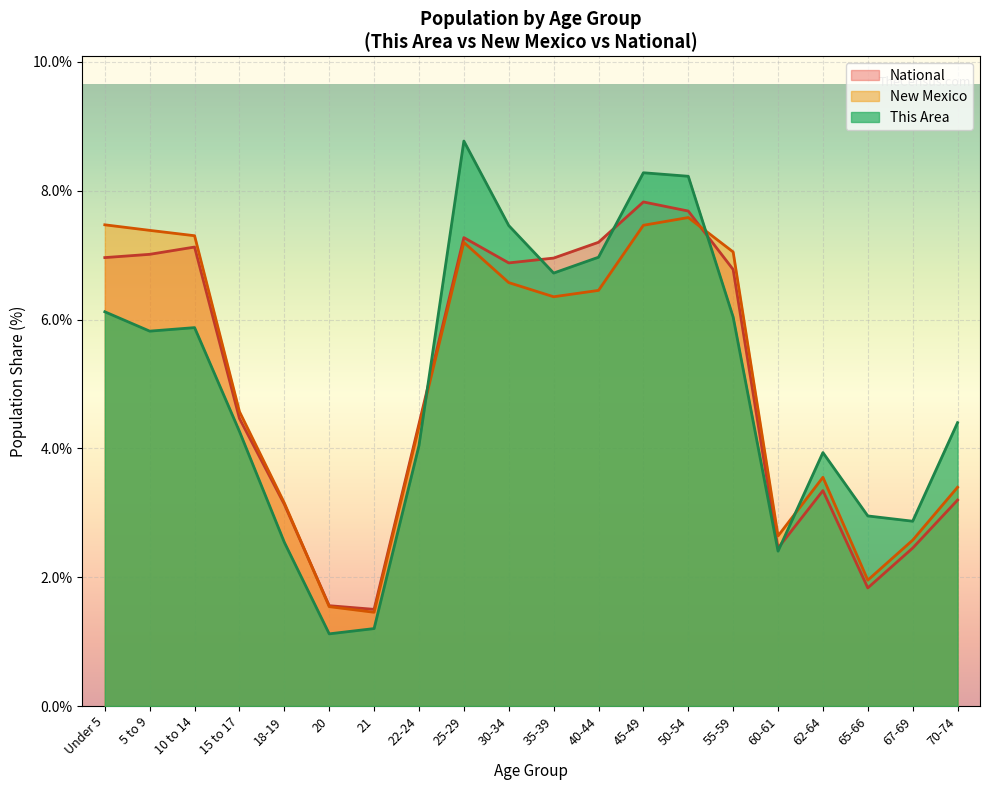

Where is New Mexico nearest to the value 4?

22-24